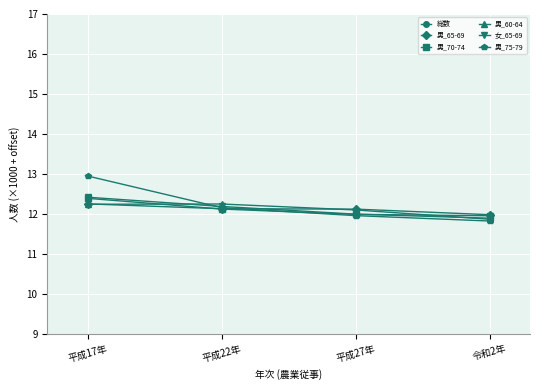

Reading left to right, list all the values displayed in this chart.

総数: 平成17年=31.8	平成22年=26.7	平成27年=21.6	令和2年=17.4
男_65-69: 平成17年=12.2	平成22年=12.1	平成27年=12.1	令和2年=12.0
男_70-74: 平成17年=12.4	平成22年=12.1	平成27年=12.0	令和2年=12.0
男_60-64: 平成17年=12.2	平成22年=12.2	平成27年=12.1	令和2年=11.9
女_65-69: 平成17年=12.4	平成22年=12.2	平成27年=12.0	令和2年=11.9
男_75-79: 平成17年=12.9	平成22年=12.2	平成27年=12.0	令和2年=11.8